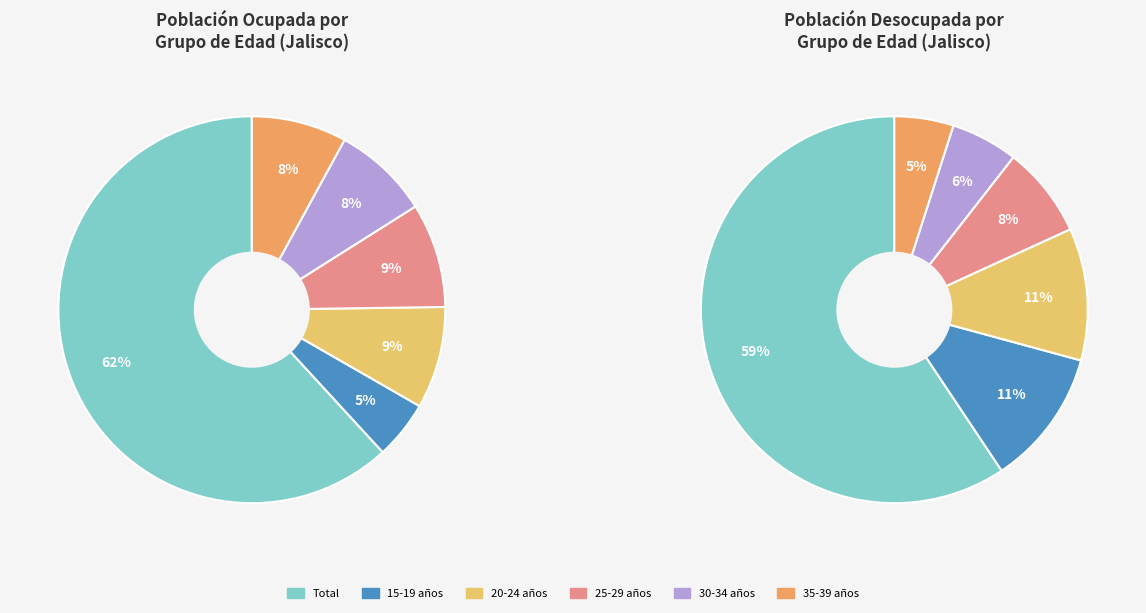

Which category has the smallest portion of the pie?

35-39 años